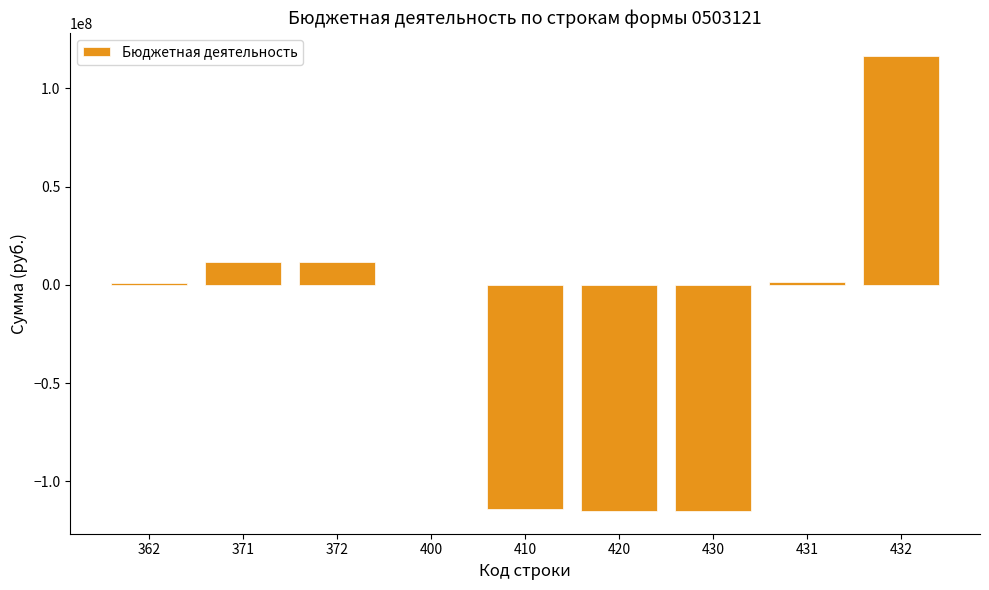

How many categories are shown in the chart?

9